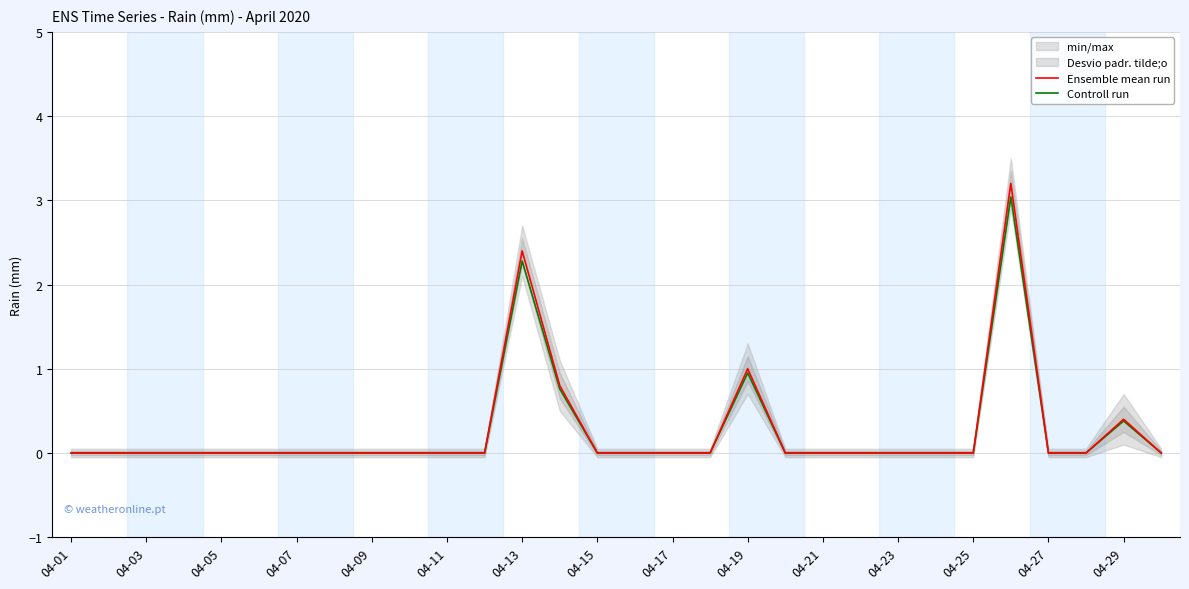

What is the difference between the maximum and minimum values in the Ensemble mean run series?

3.2